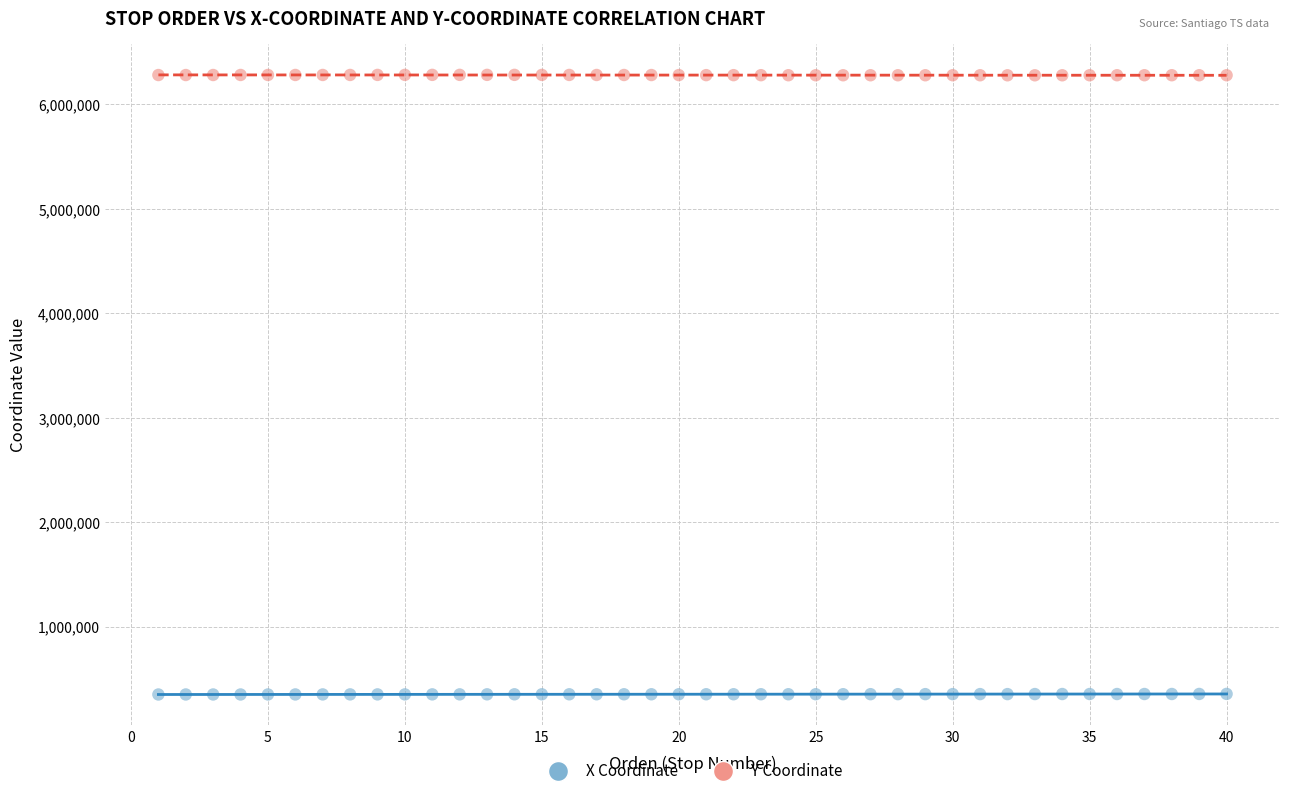

What is the X range (max minus min) for the scatter plot?

39.0